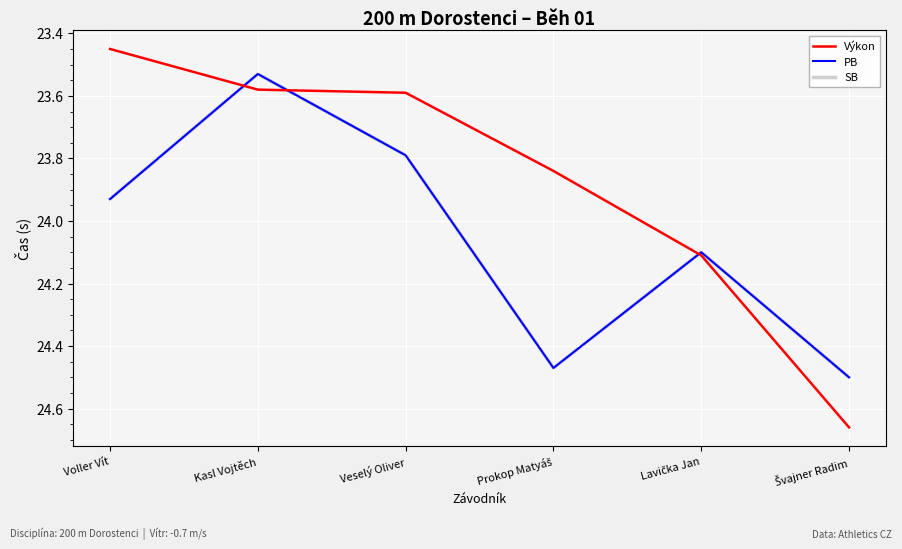

Between Veselý Oliver and Lavička Jan, which is larger?

Lavička Jan